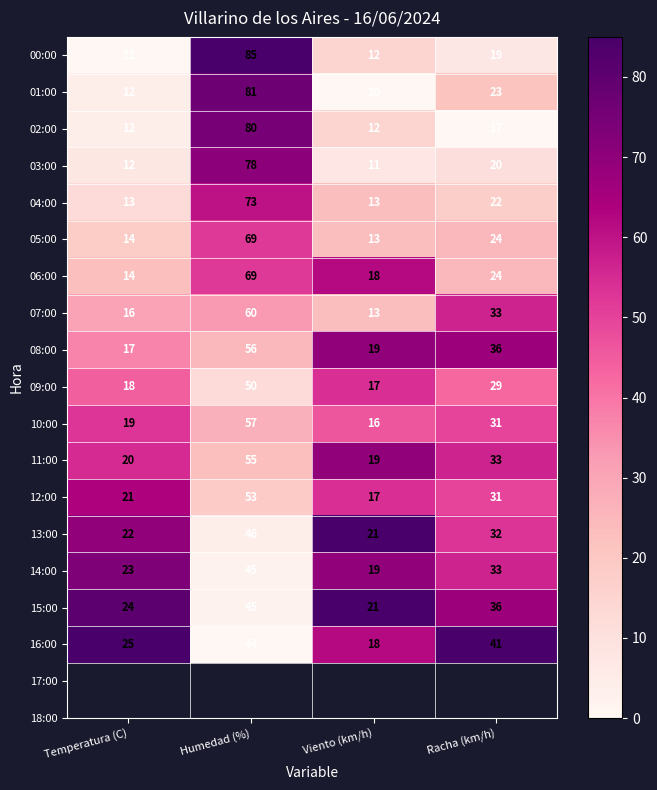

What is the average value of the 03:00 series?

30